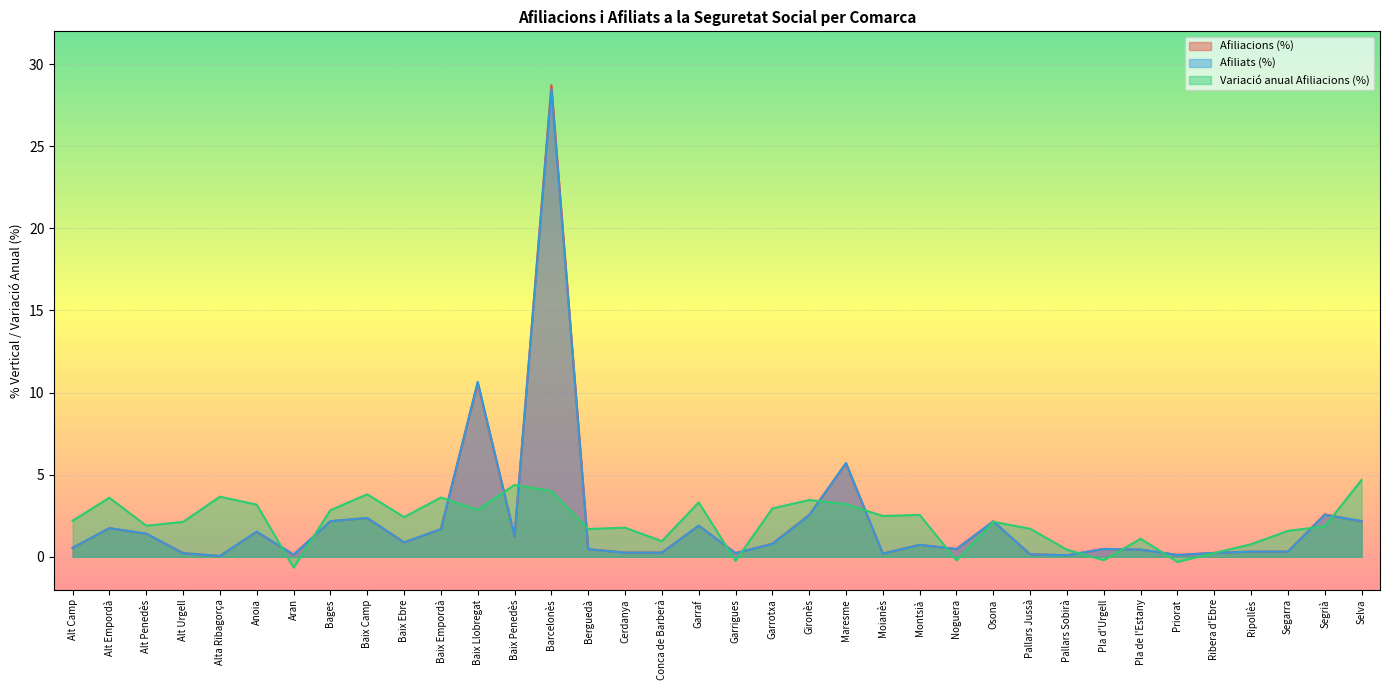

Which series changed the most between Ripollès and Segrià?

Afiliacions (%)